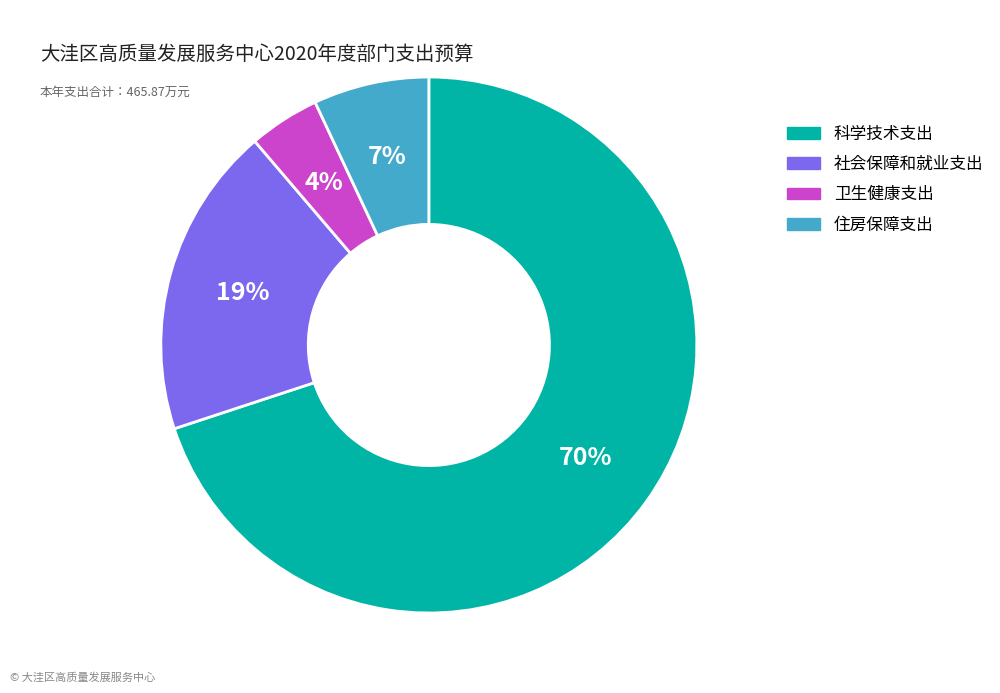

To the nearest percent, what portion does 卫生健康支出 represent?

4%